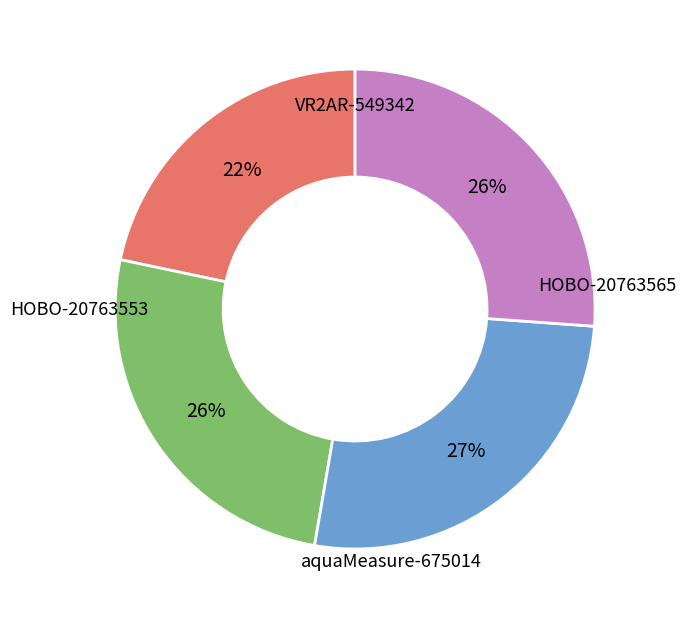

What percentage is the aquaMeasure-675014 slice, to the nearest percent?

27%